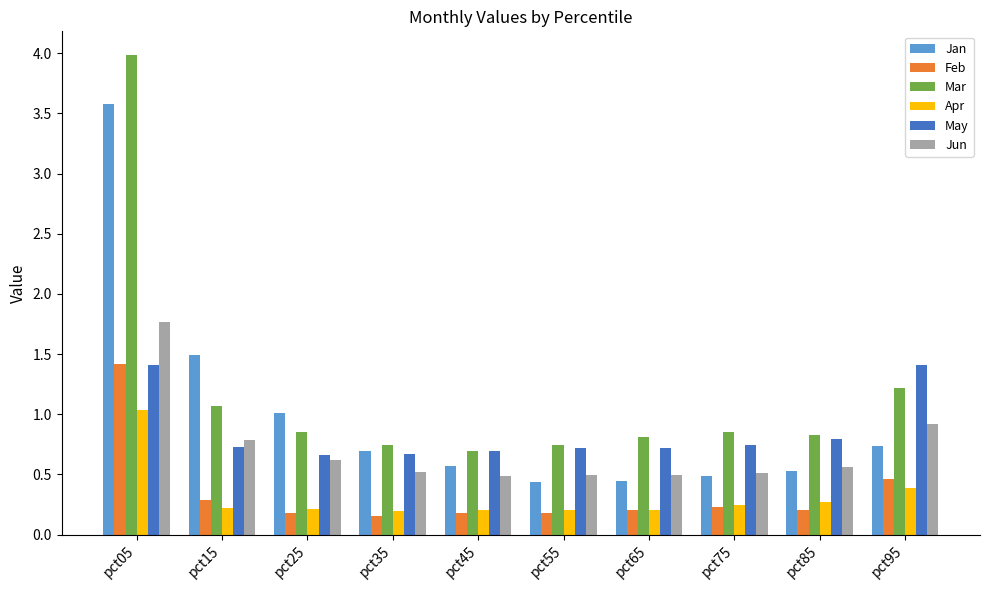

Does the chart contain any negative values?

No